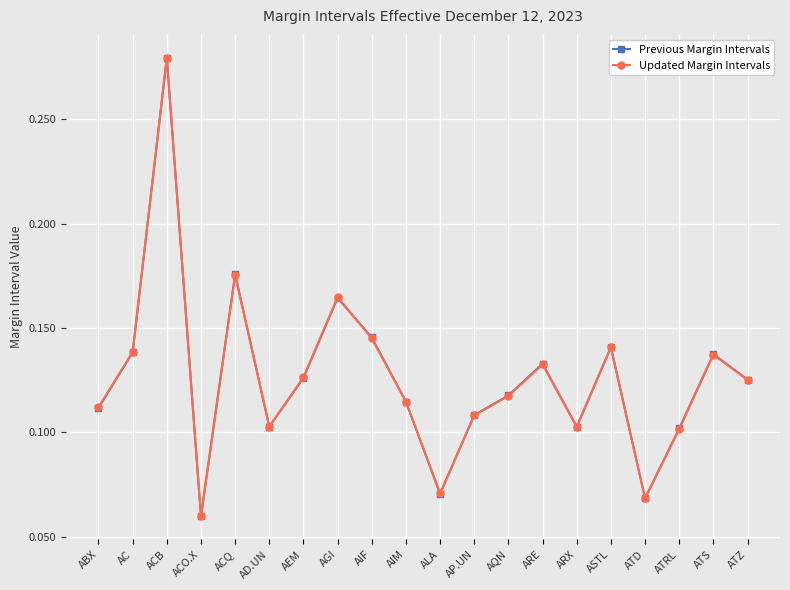

How many data points does each series have?

20